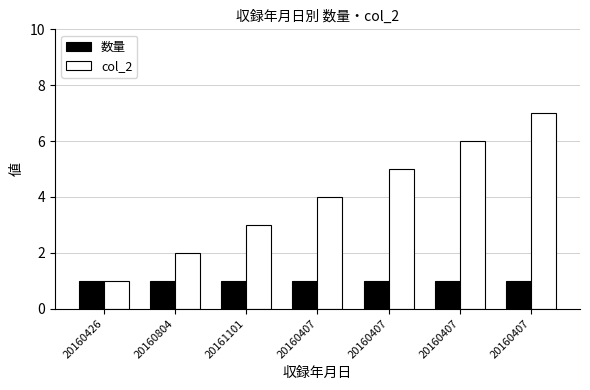

Which has a higher value, 20160426 or 20160407?

20160426